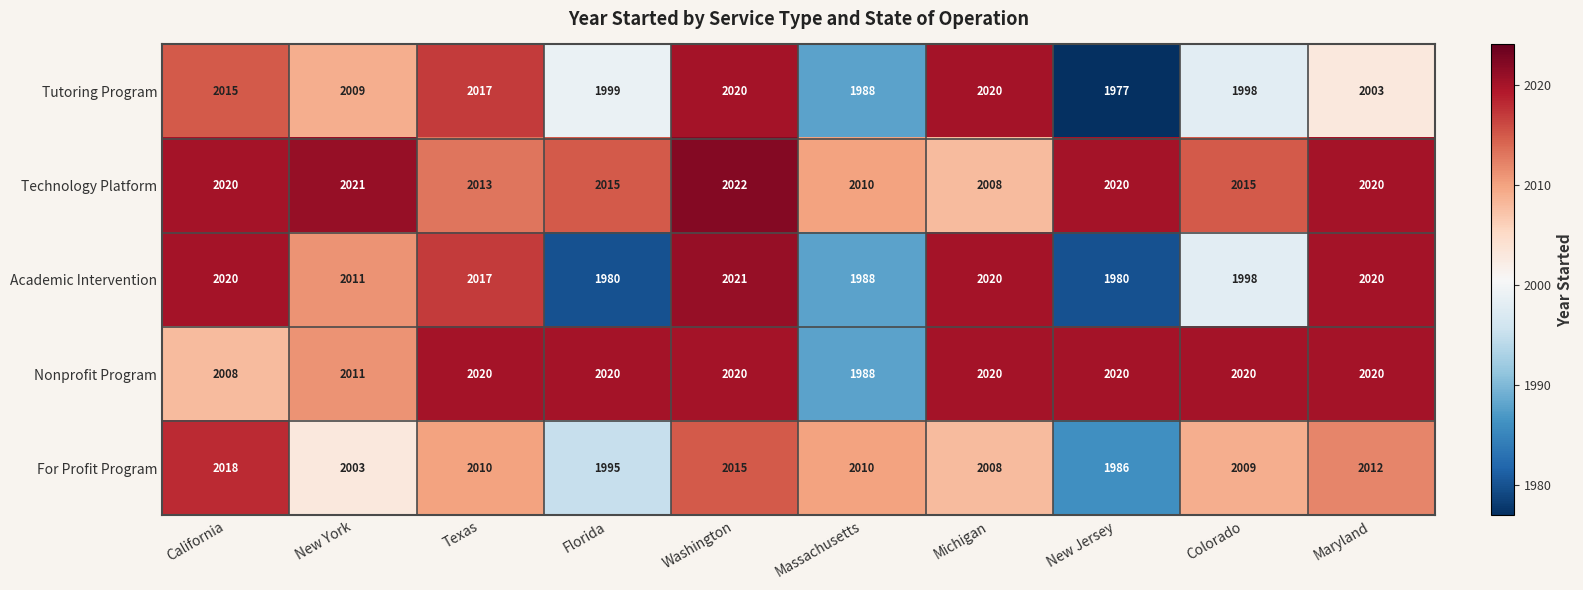

Which label corresponds to the largest value in the chart?

Washington